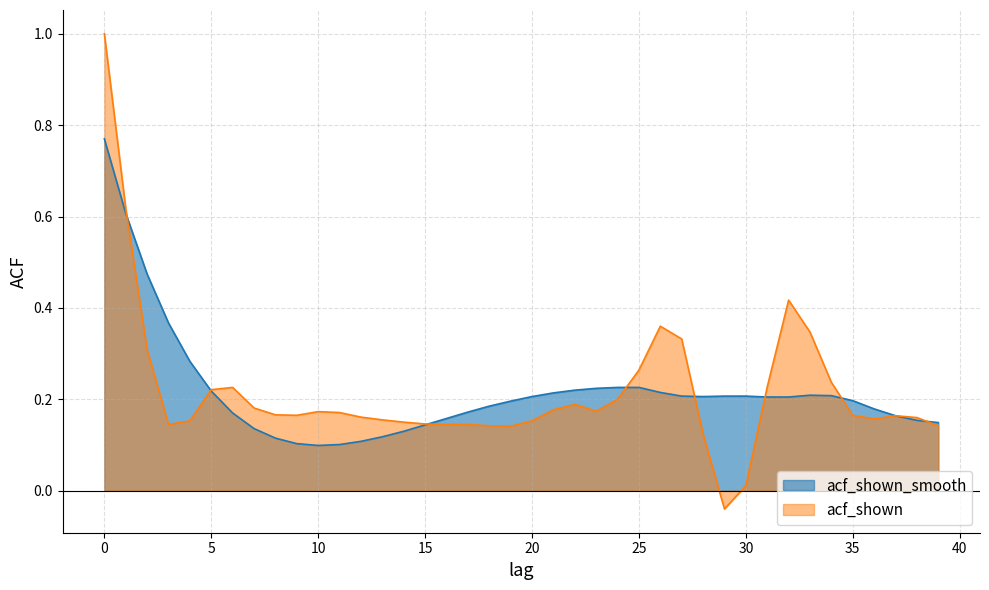

How many acf_shown_smooth values are between 0 and 1?

40